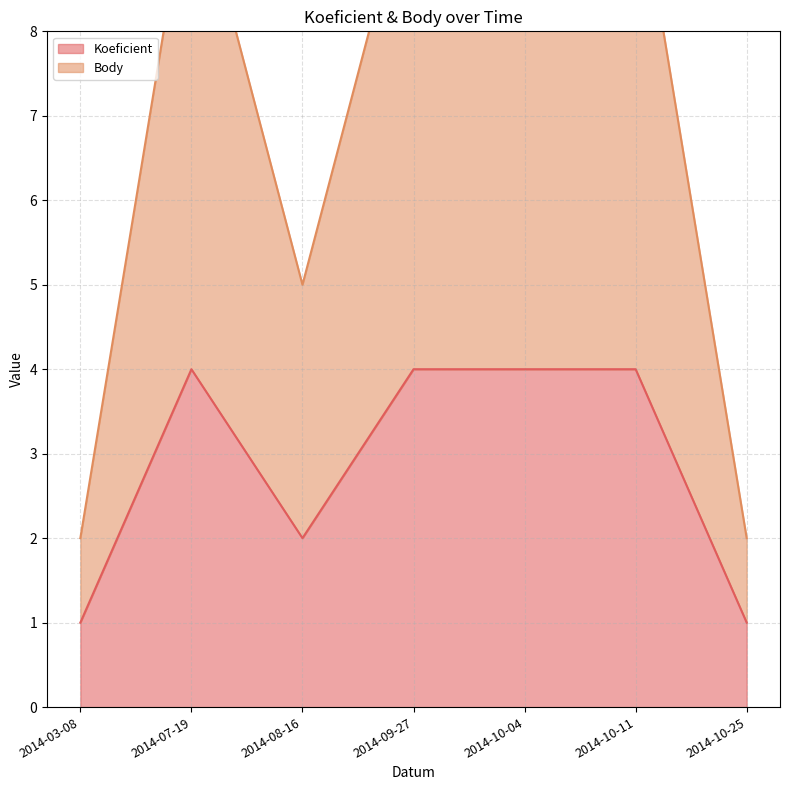

True or false: Body and Koeficient intersect in this chart.

False